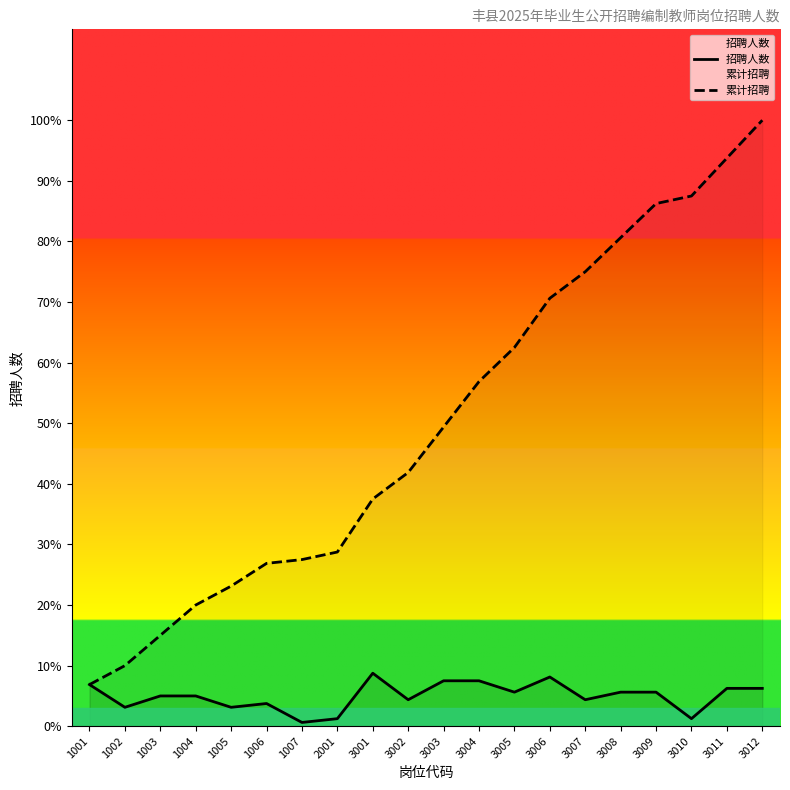

List the series in order of their overall mean, highest first.

累计招聘, 招聘人数